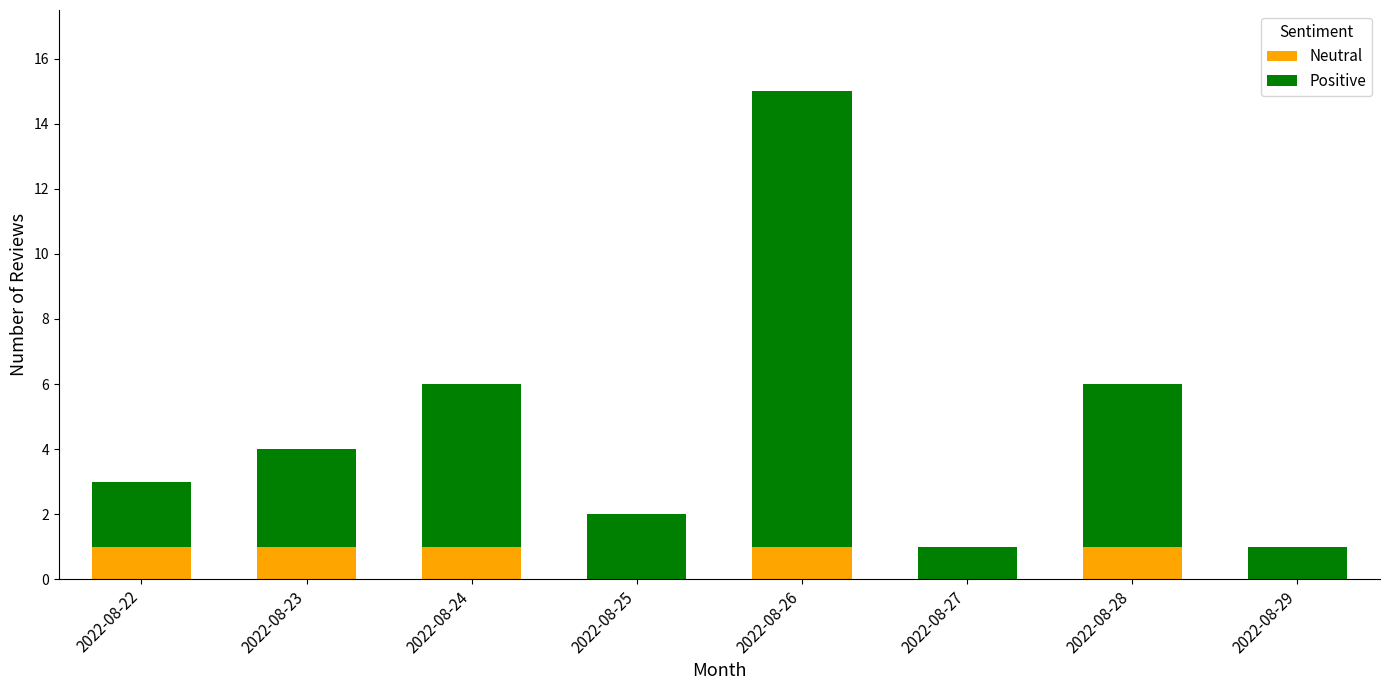

At which category is the sum across all series the highest?

2022-08-26